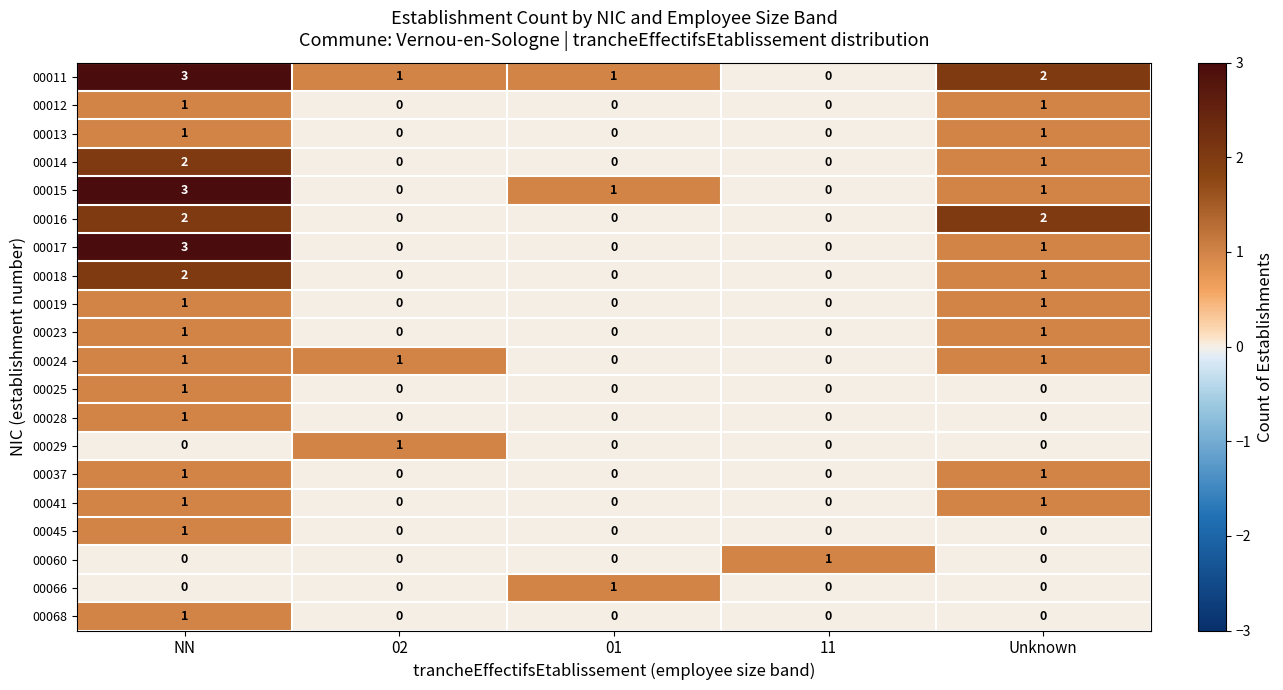

Which series changed the most between 02 and Unknown?

00016